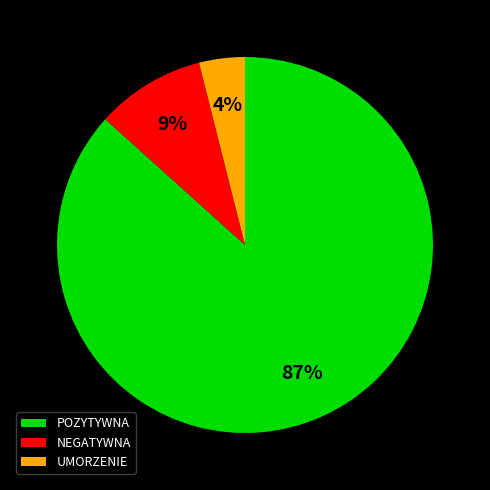

Is there a majority slice in this chart?

Yes